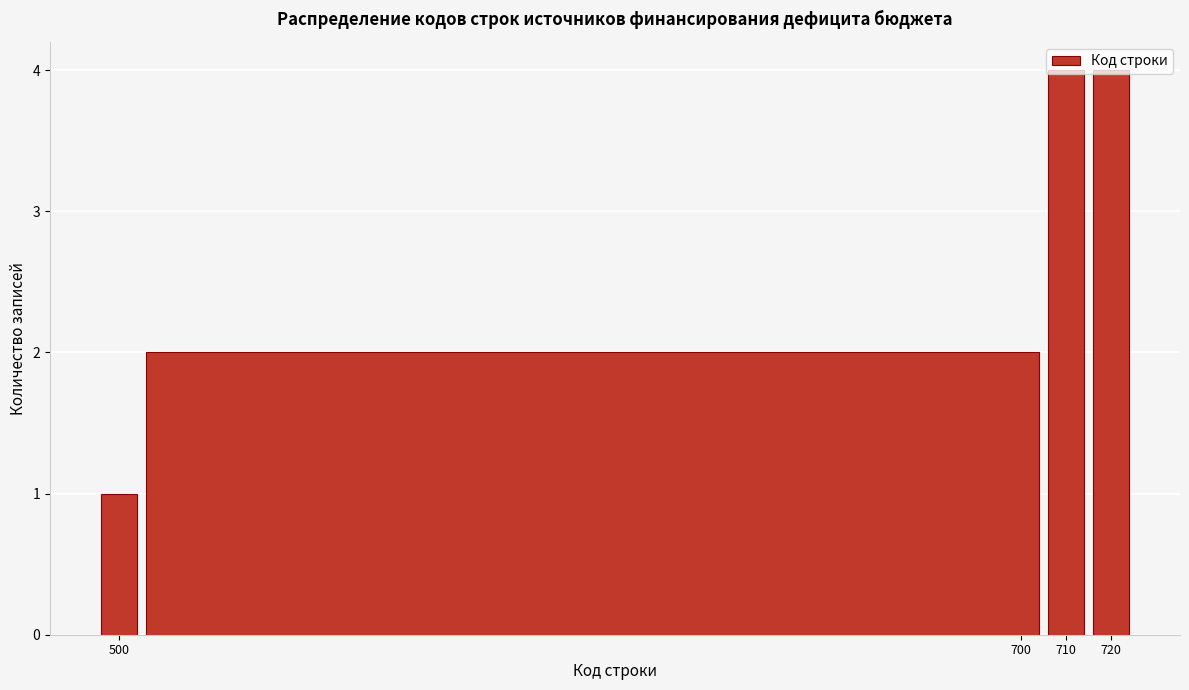

Reading left to right, list every bar in this chart as the range it spans on the x-axis followed by its height. The values are not printed on the chart, so give them approximately, as read against the axis.

495 to 505: 1
505 to 705: 2
705 to 715: 4
715 to 725: 4